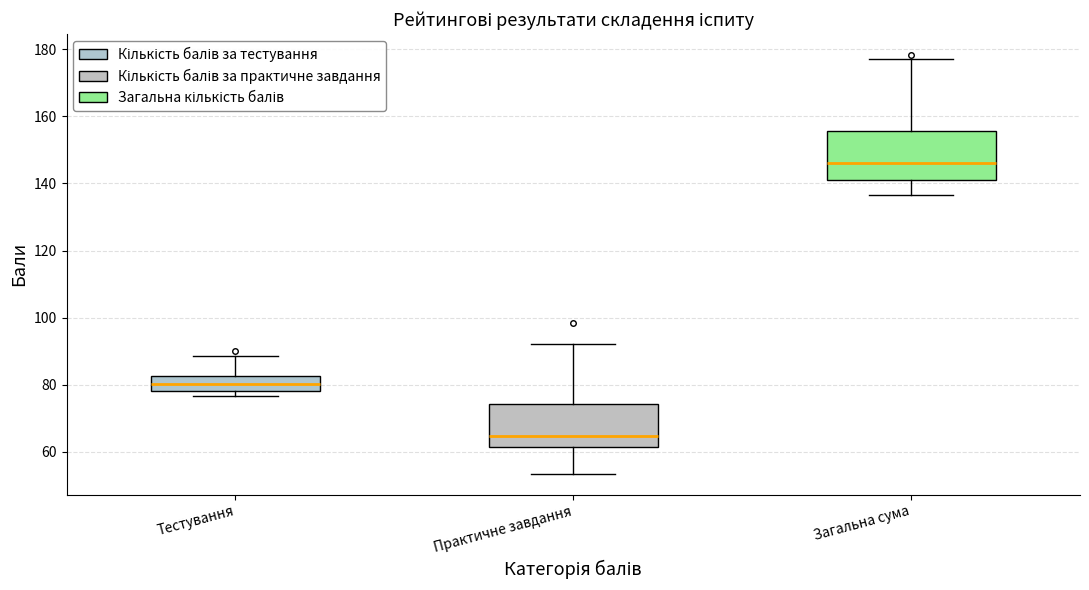

Reading left to right, transcribe this box plot: for each box, give where its median line is, the range the box spans, and where its two whiskers end, as read against the y-axis. The values are not printed on the chart, so give them approximately, as read against the axis.

Тестування: median 80, box 78 to 82, whiskers 76 to 88
Практичне завдання: median 64, box 62 to 74, whiskers 54 to 92
Загальна сума: median 146, box 142 to 156, whiskers 136 to 178